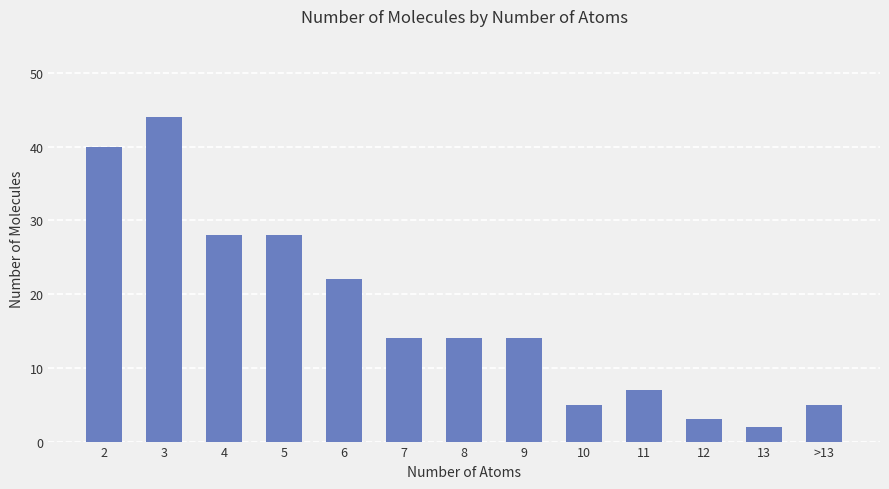

What position from the right is 8?

7